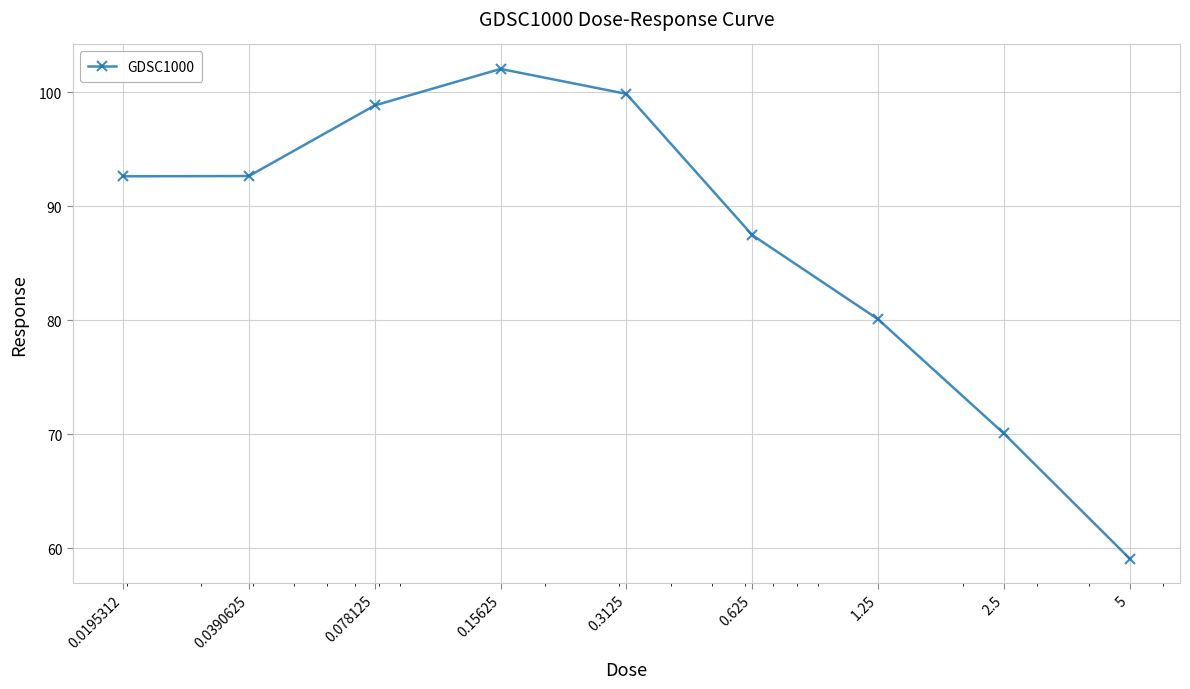

What is the greatest value displayed?

102.1